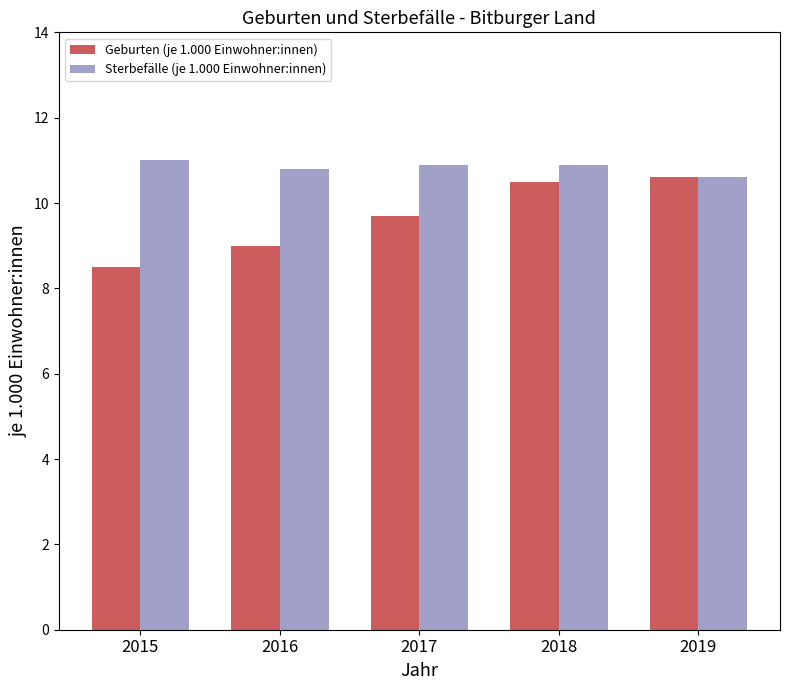

The value of Geburten (je 1.000 Einwohner:innen) at 2018 is 10.5. True or false?

True